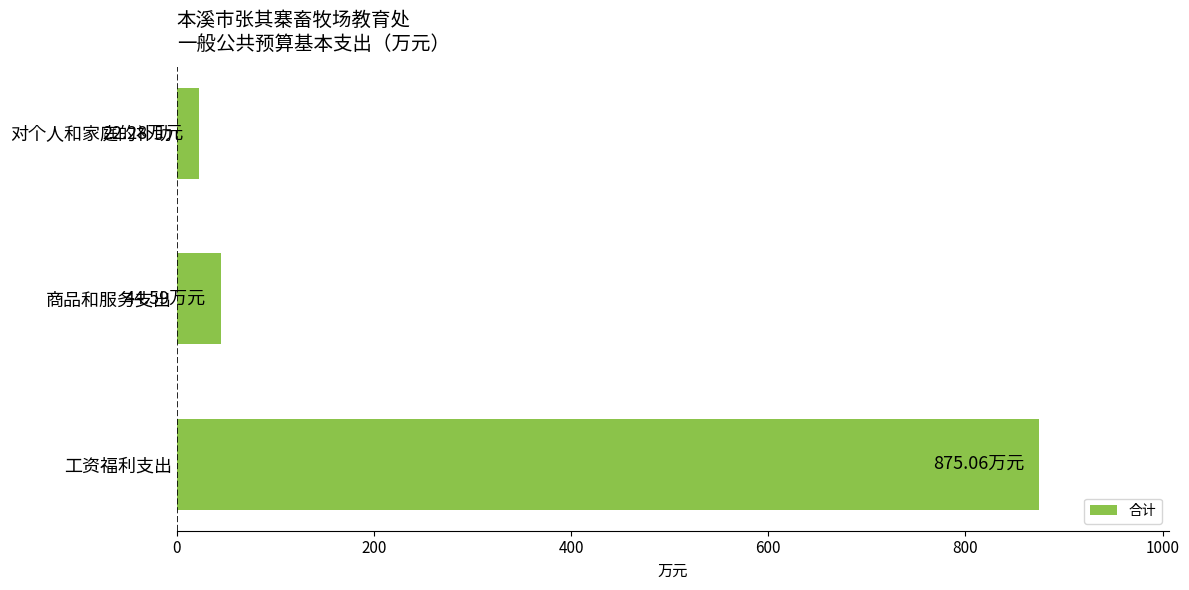

What is the maximum value shown in the chart?

875.1